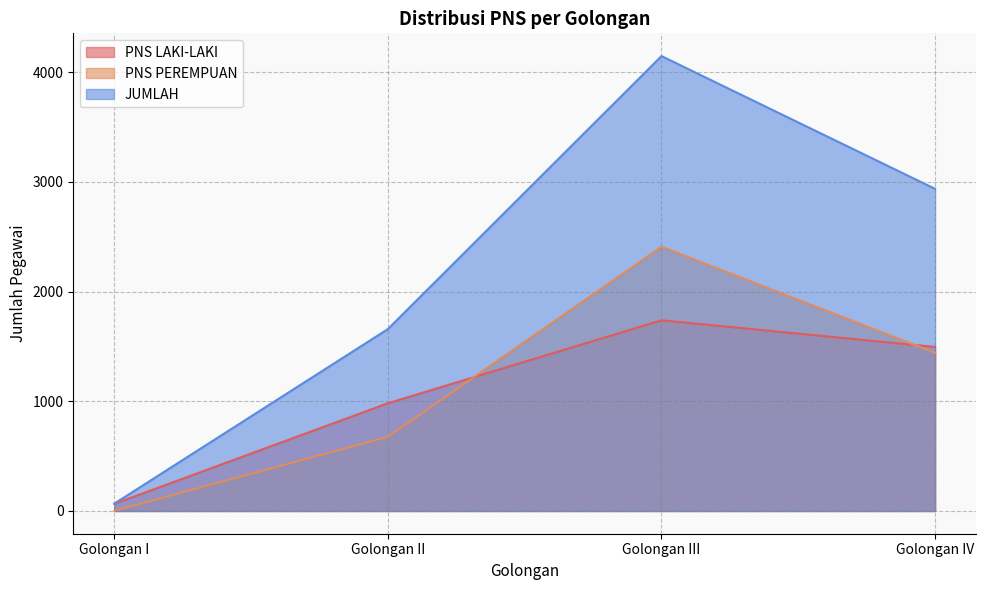

True or false: JUMLAH and PNS PEREMPUAN cross at least once.

False